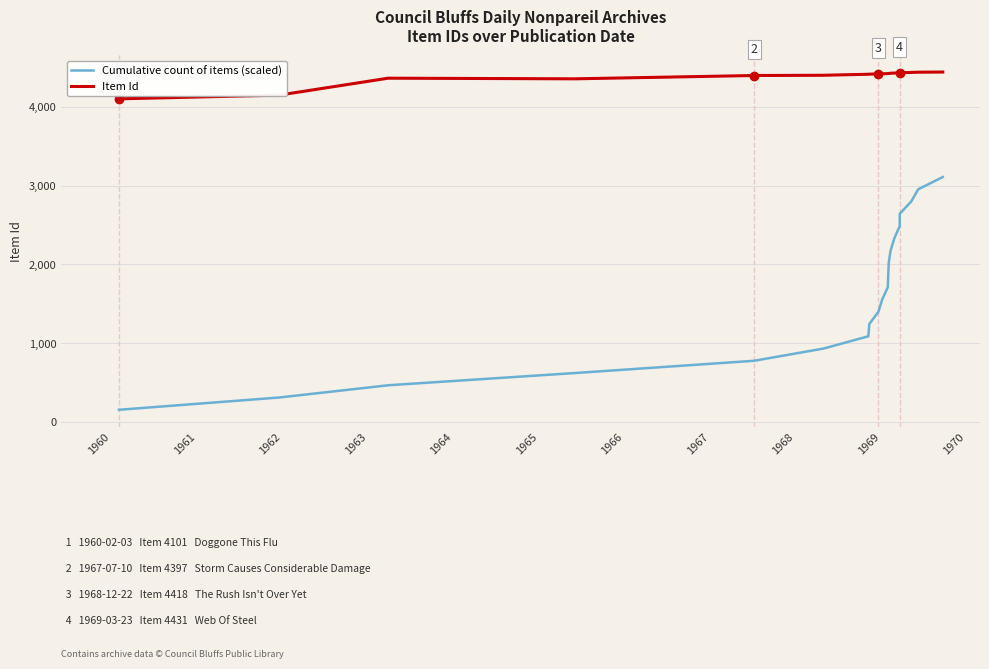

What are all the series names shown in the legend?

Cumulative count of items (scaled), Item Id